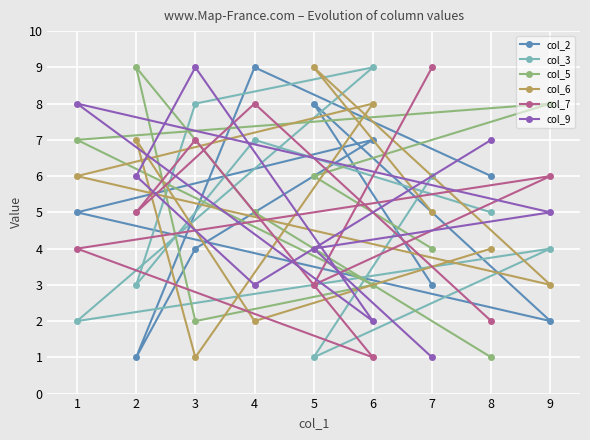

How many data points in col_3 are less than 5?

4